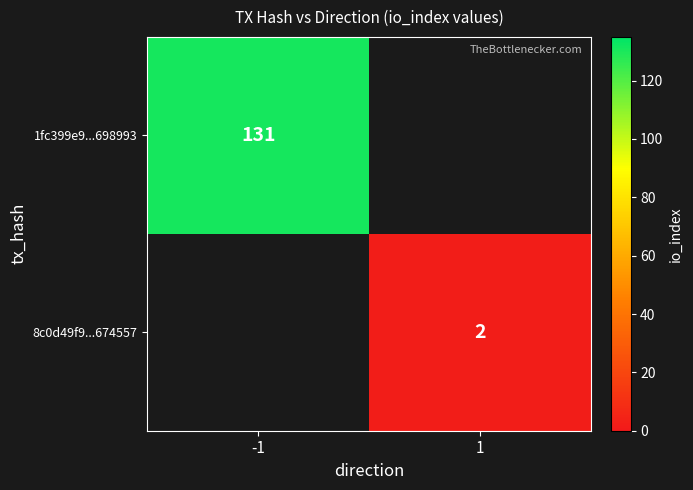

What is the maximum value shown in the chart?

131.0